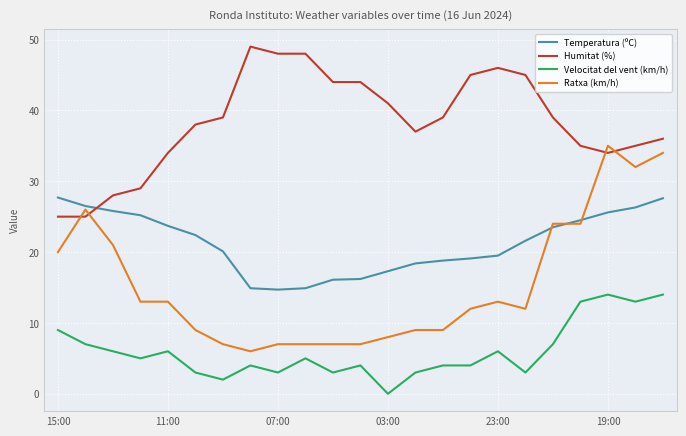

True or false: Ratxa (km/h) and Velocitat del vent (km/h) intersect in this chart.

False